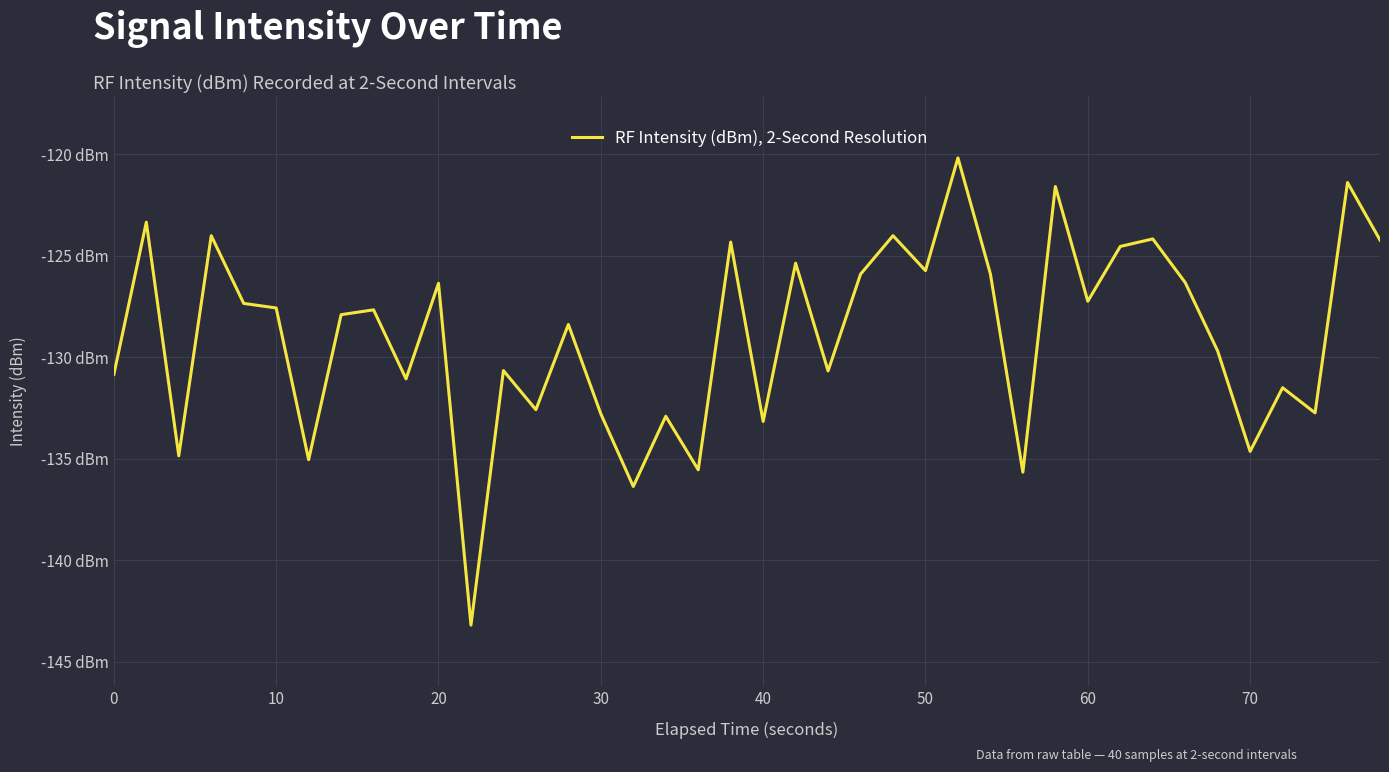

True or false: the data has more than 2 interior local peaks.

True